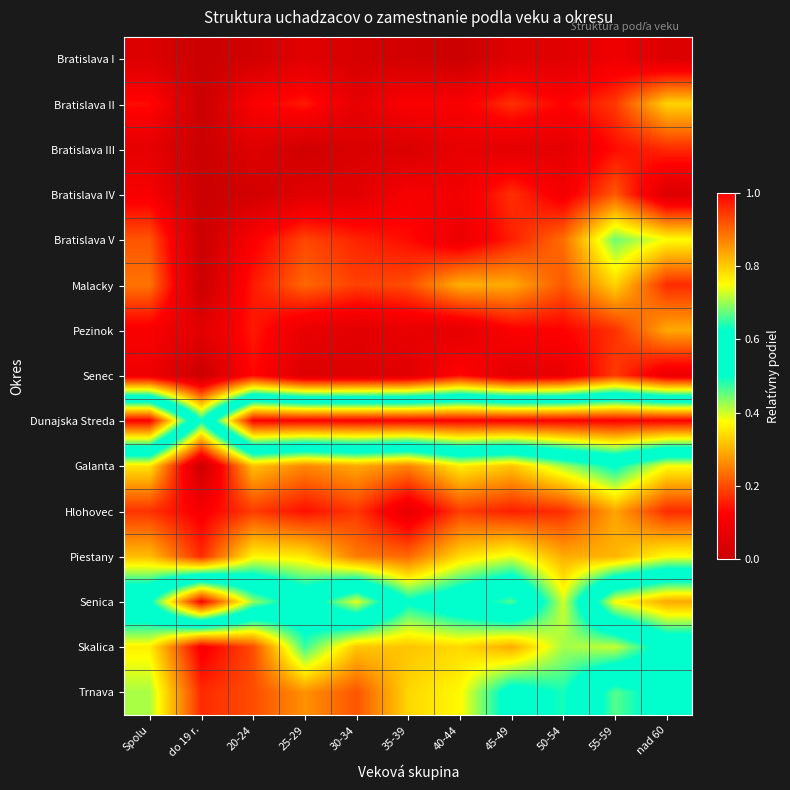

Which label corresponds to the smallest value in the chart?

do 19 r.